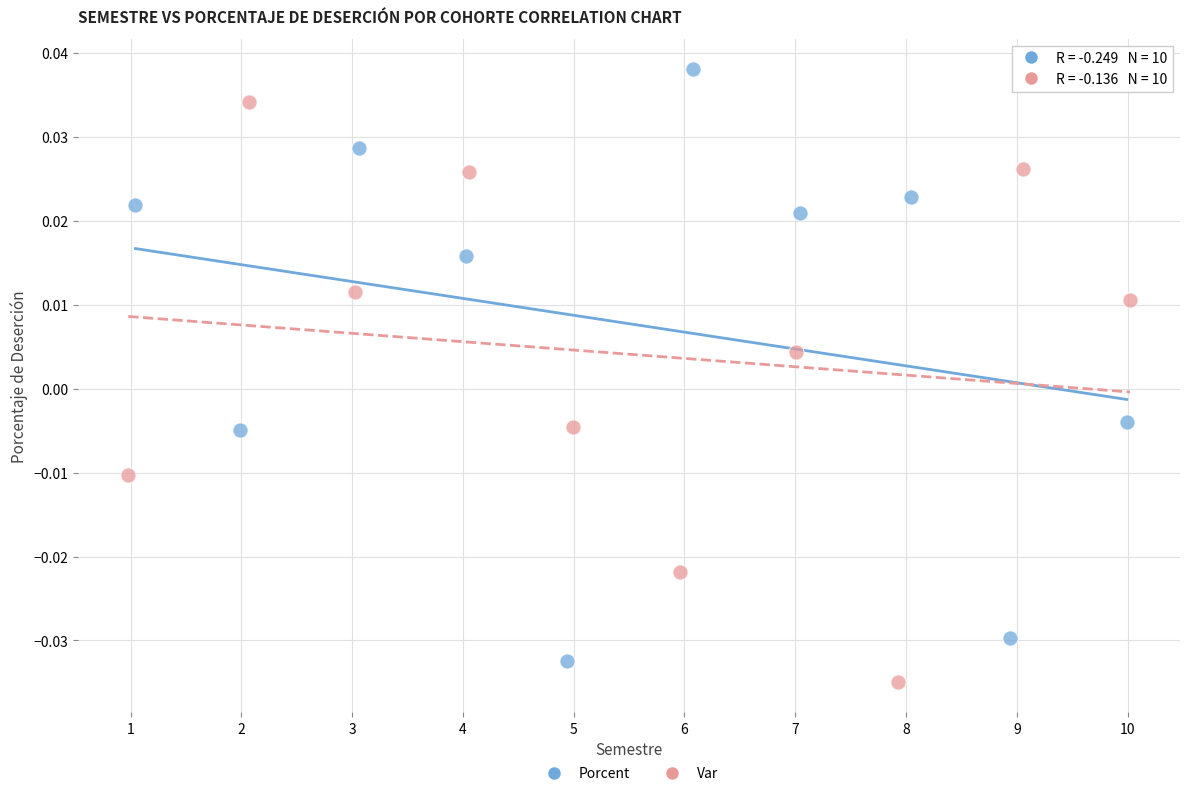

Which series contains the highest Y value?

Porcent